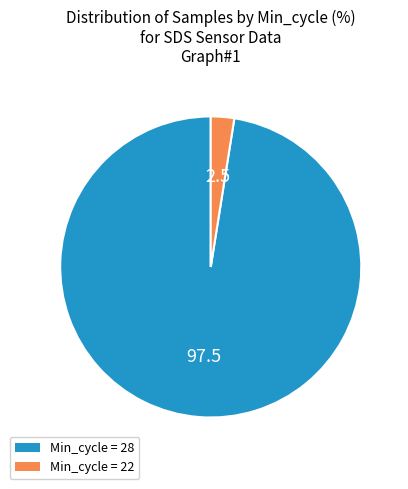

Is there any slice that represents more than half of the pie?

Yes